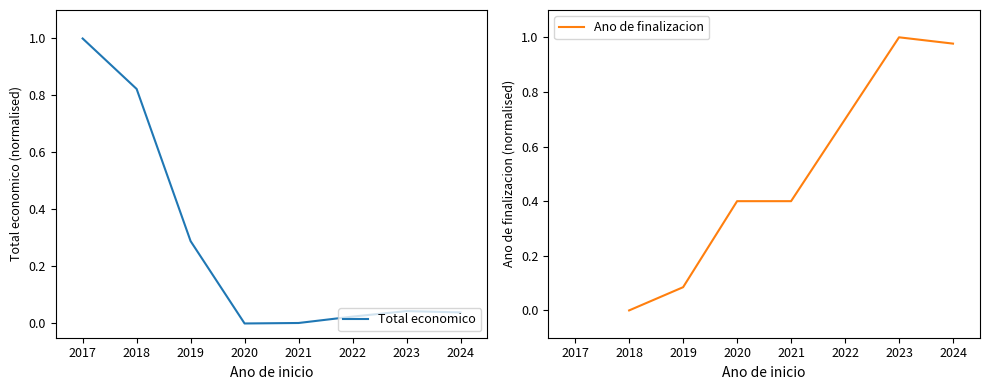

The value of Total economico at 2017 is 0.4. True or false?

False